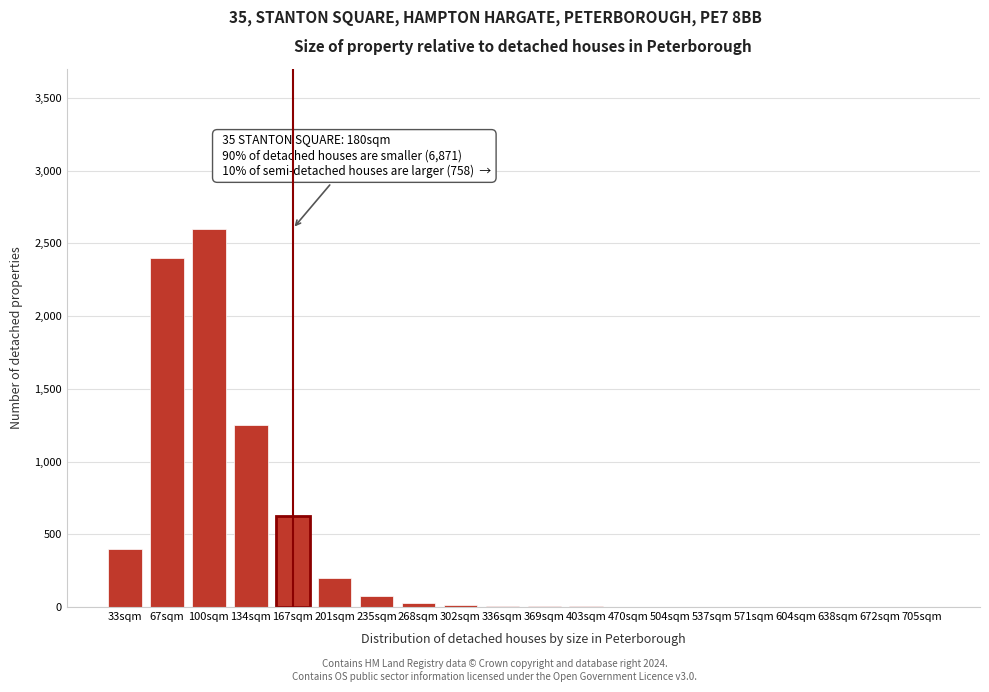

At which label is the value closest to 1300?

134sqm